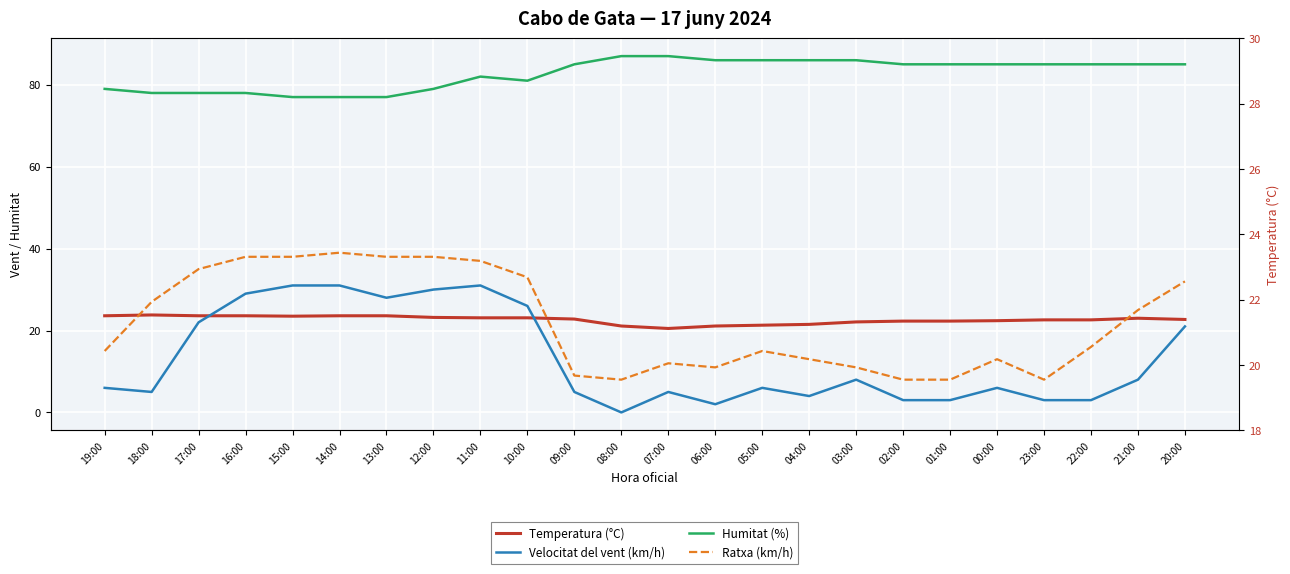

True or false: Temperatura (°C) and Humitat (%) intersect in this chart.

False